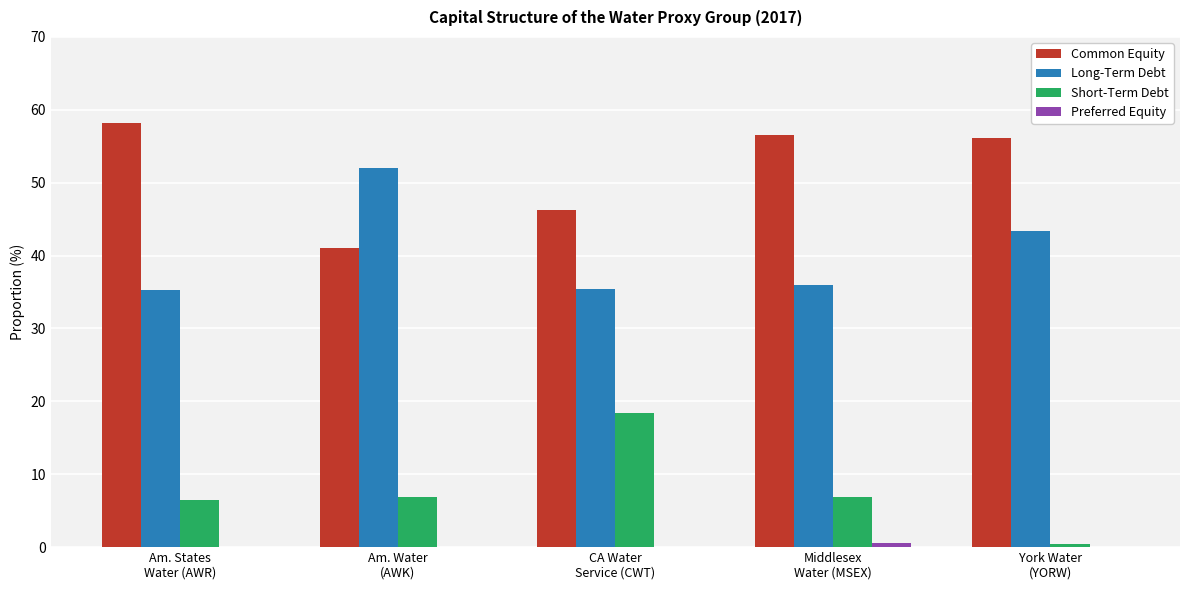

What is the maximum value shown in the chart?

58.2